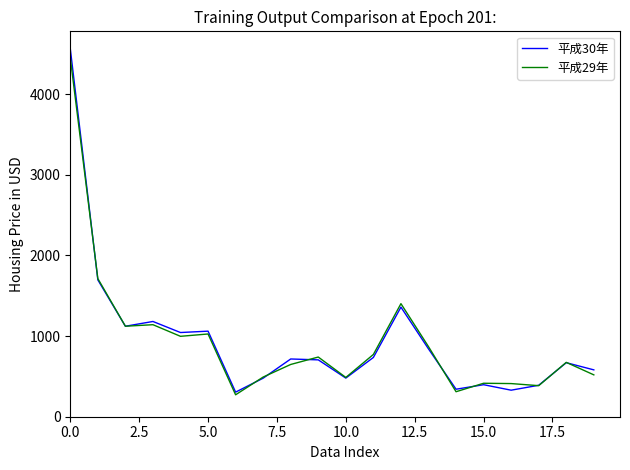

What is the minimum value shown in the chart?

272